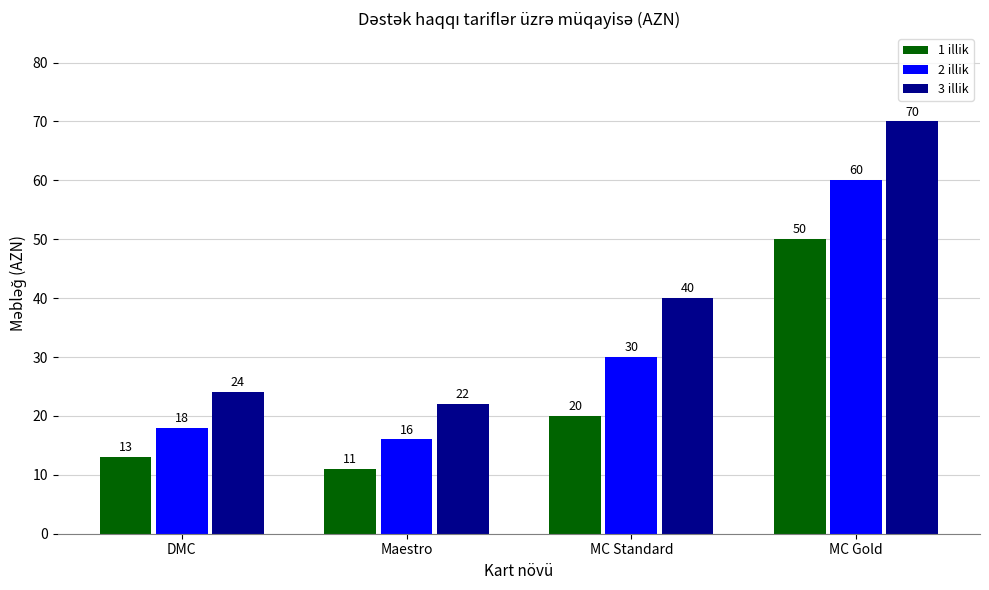

At which label is 3 illik closest to 46?

MC Standard